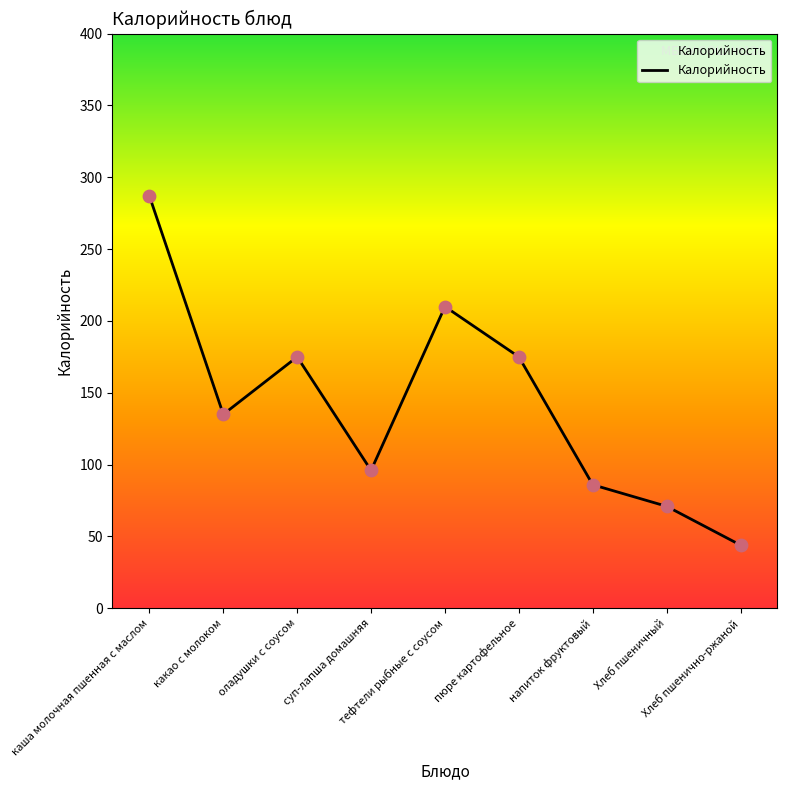

Which has a higher value, каша молочная пшенная с маслом or суп-лапша домашняя?

каша молочная пшенная с маслом